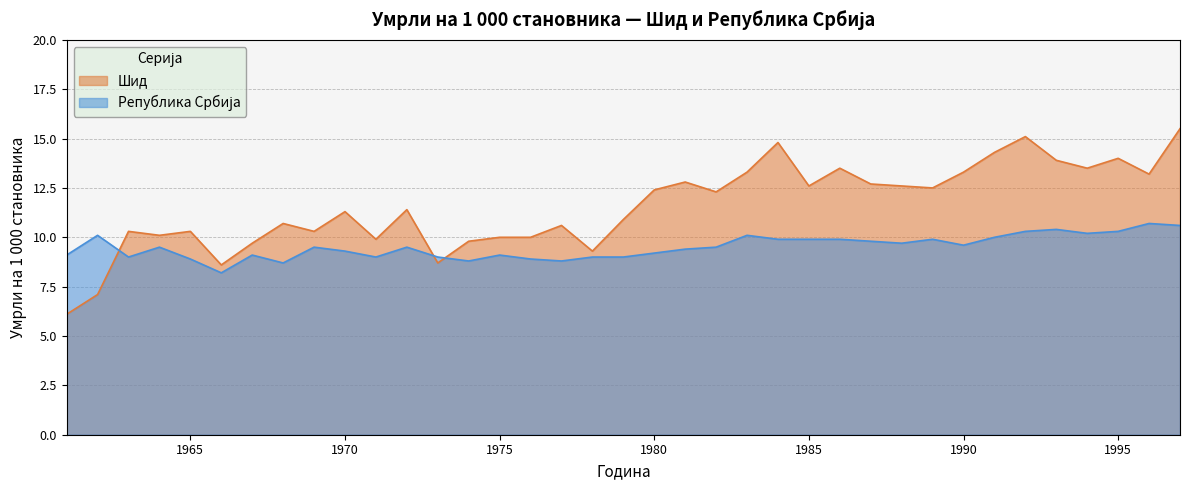

At which category is the sum across all series the highest?

1997